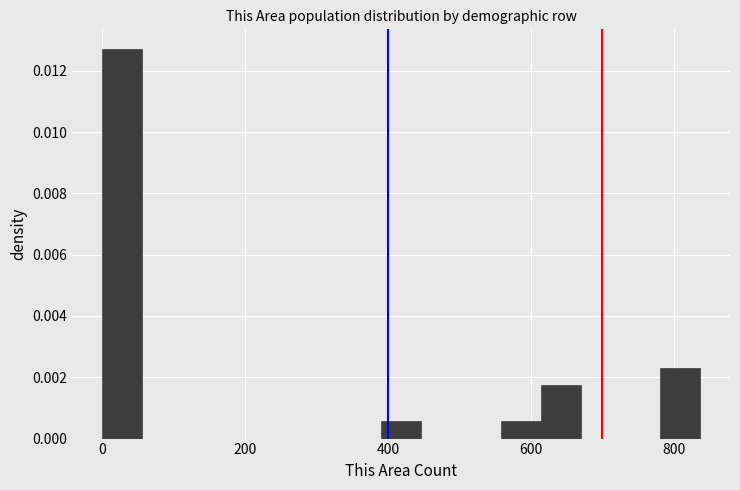

Read against the x-axis, roughly where is the centre of the tallest bar?

20